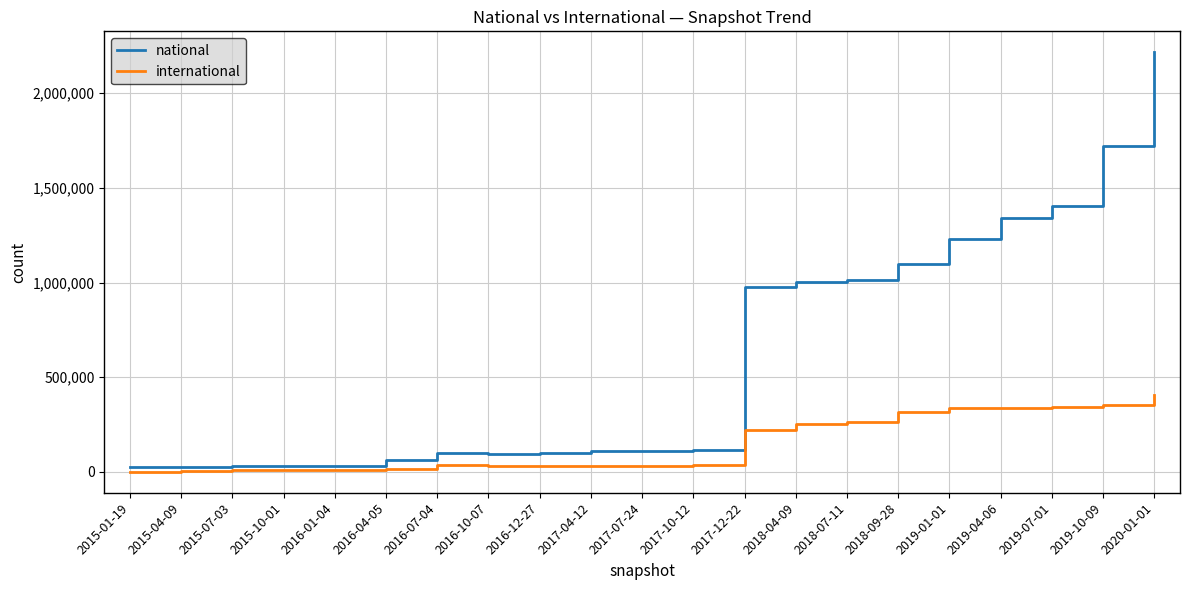

Which series has the largest total across all categories?

national